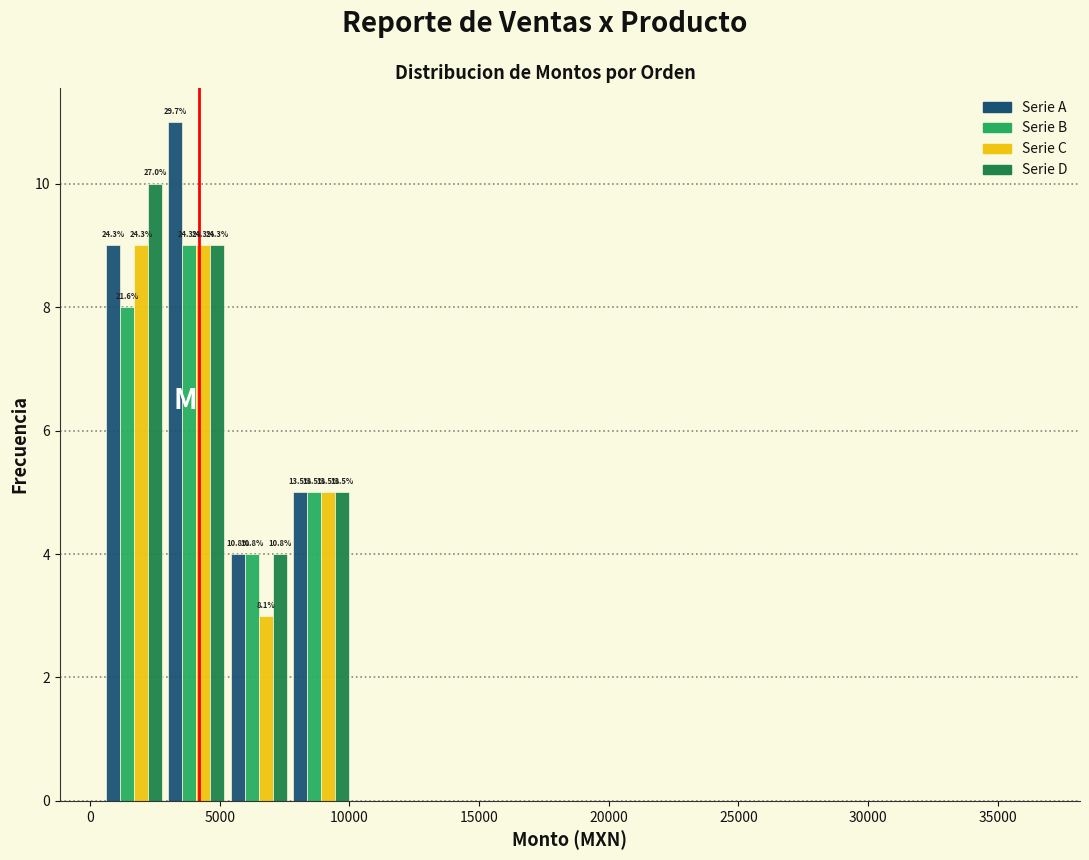

In the Serie B series, which range on the x-axis has the tallest bar?

2900 to 5300